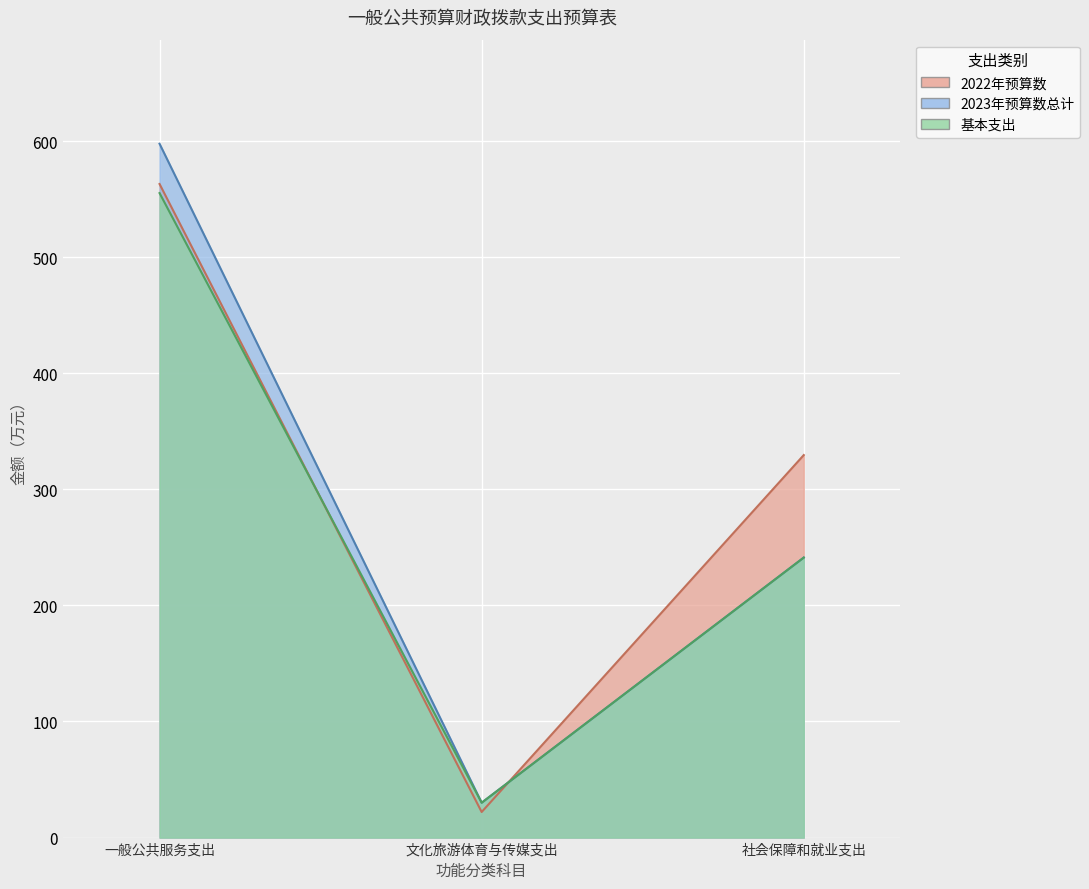

What position from the right is 文化旅游体育与传媒支出?

2